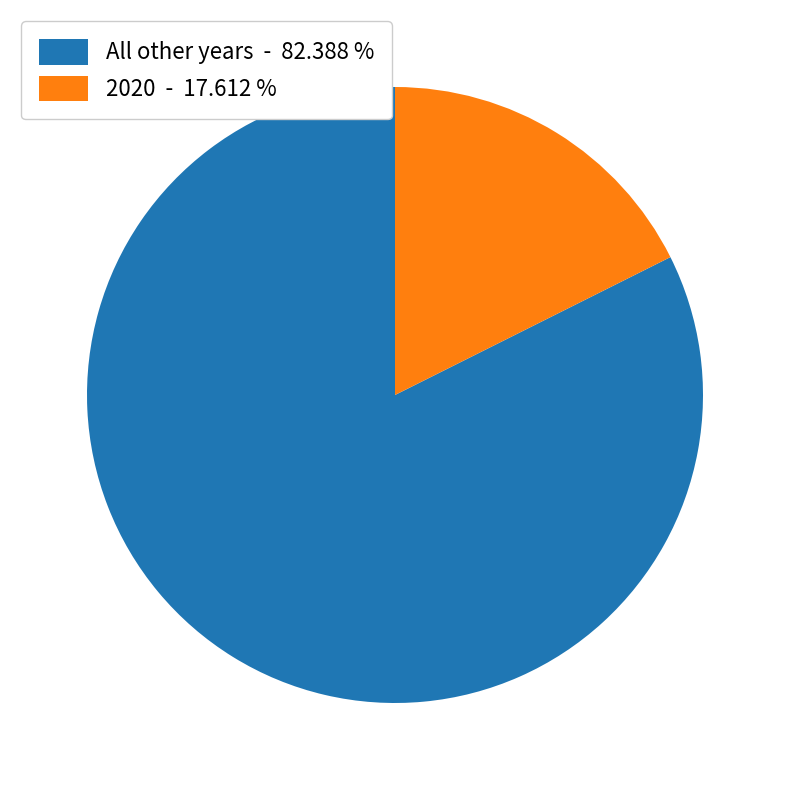

Does any single category account for the majority?

Yes